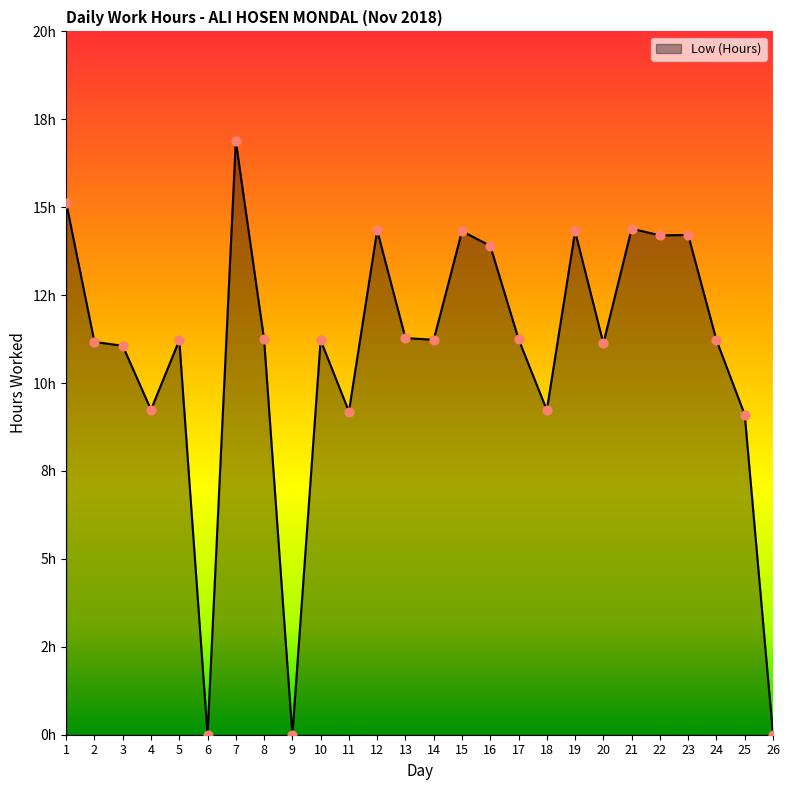

What is the change in value from 9 to 20?

+11.1